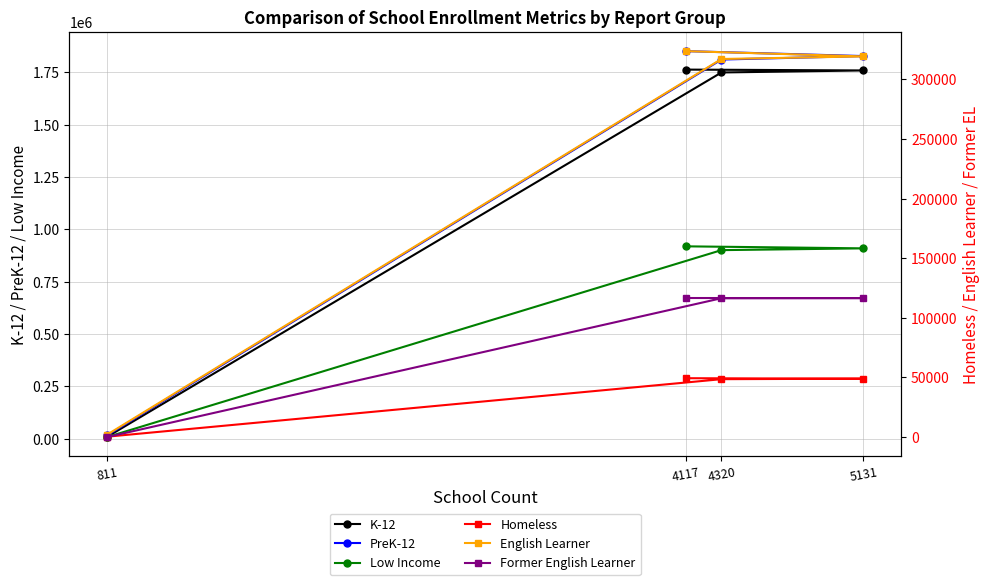

At which label does K-12 reach its minimum?

811